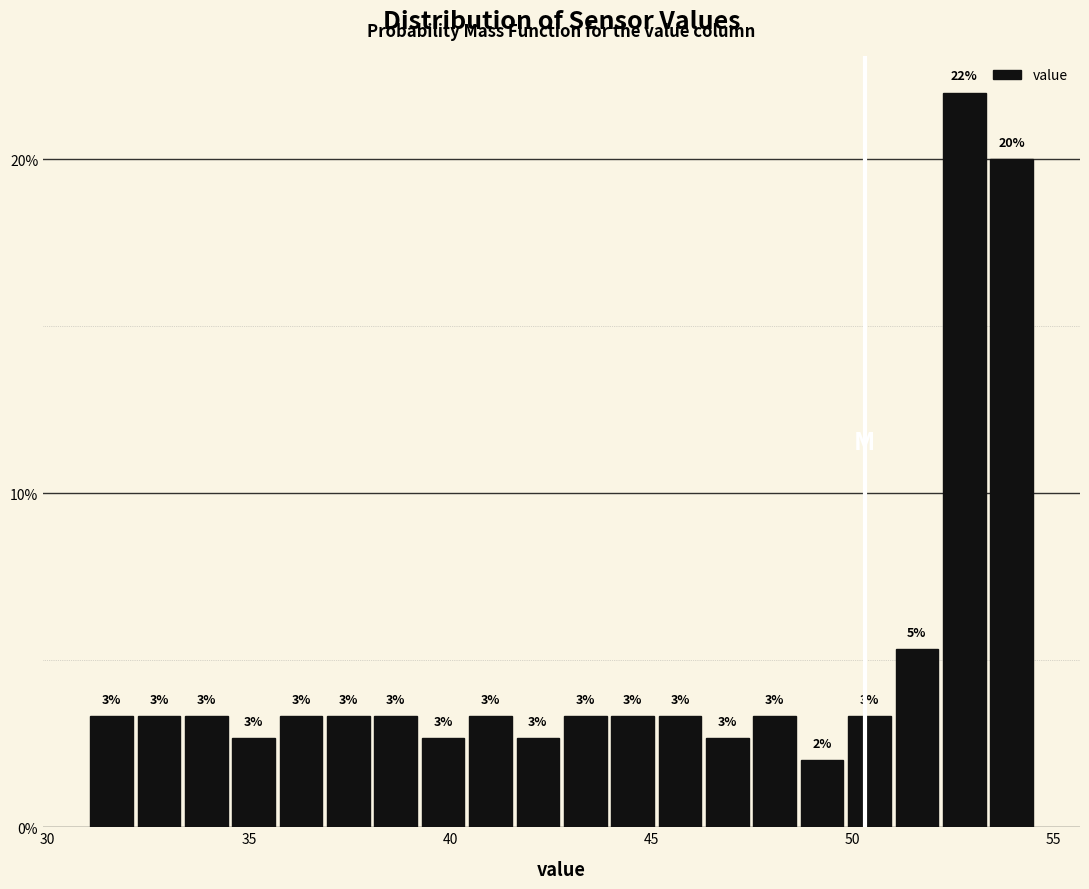

Around what value on the x-axis is the tallest bar? Give the approximate position of its centre, as read against the axis.

53.0